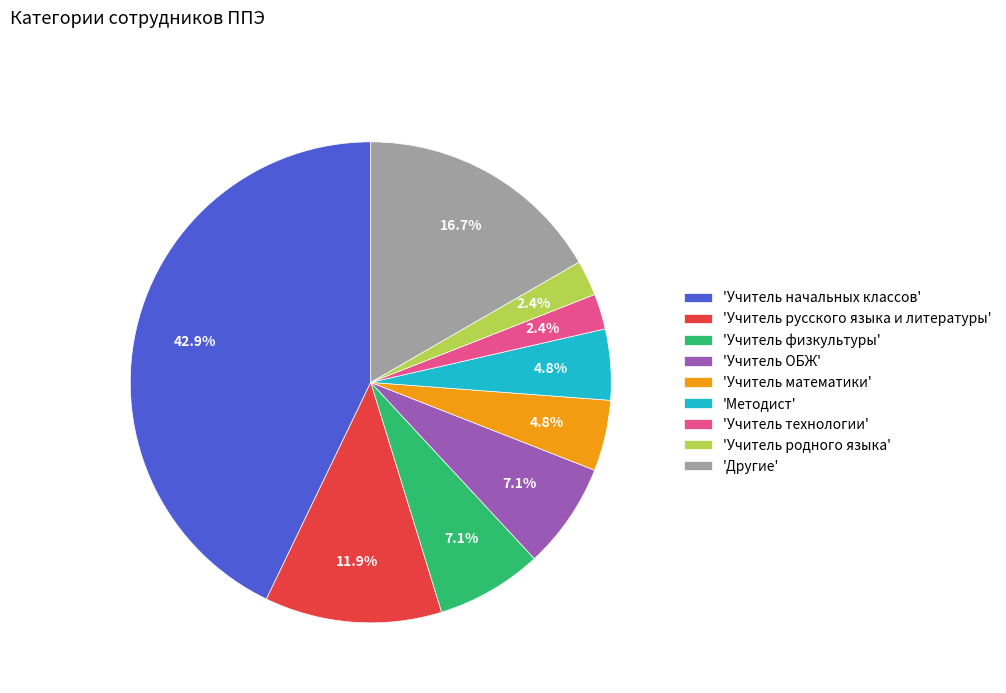

How much of the chart is everything except 'Учитель технологии'?

97.6%